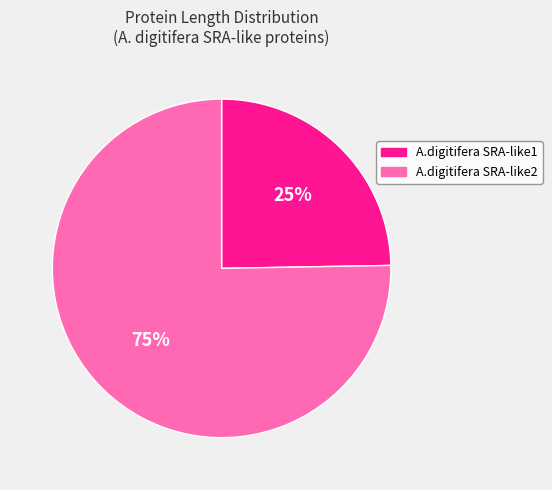

How many segments does this pie chart have?

2